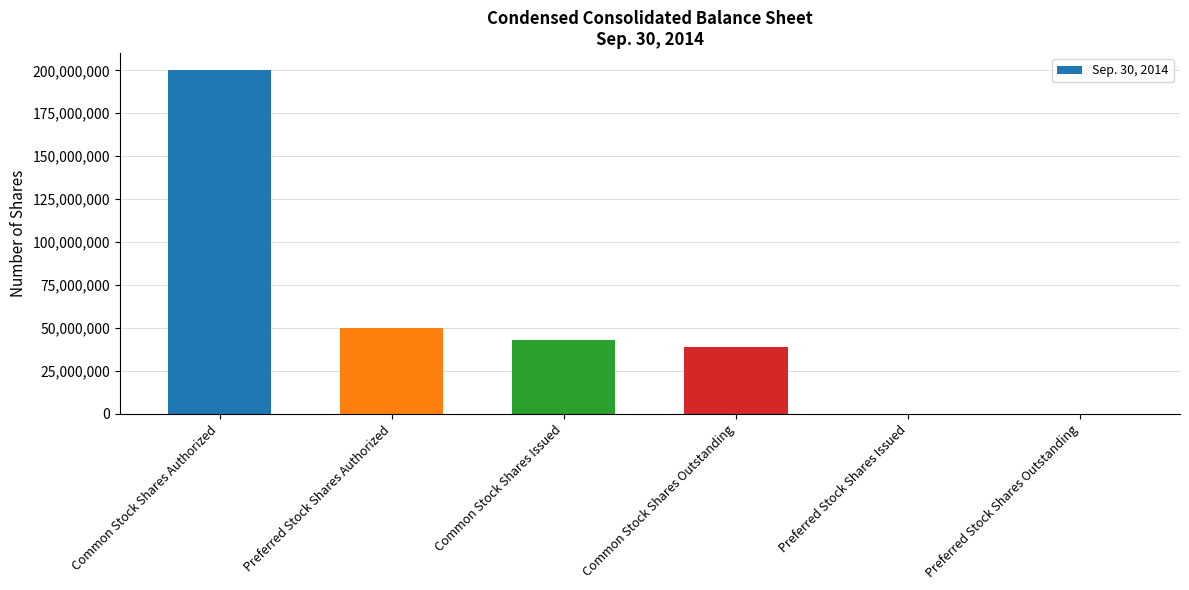

What is the ratio of the value at Common Stock Shares Issued to the value at Common Stock Shares Outstanding?

1.1